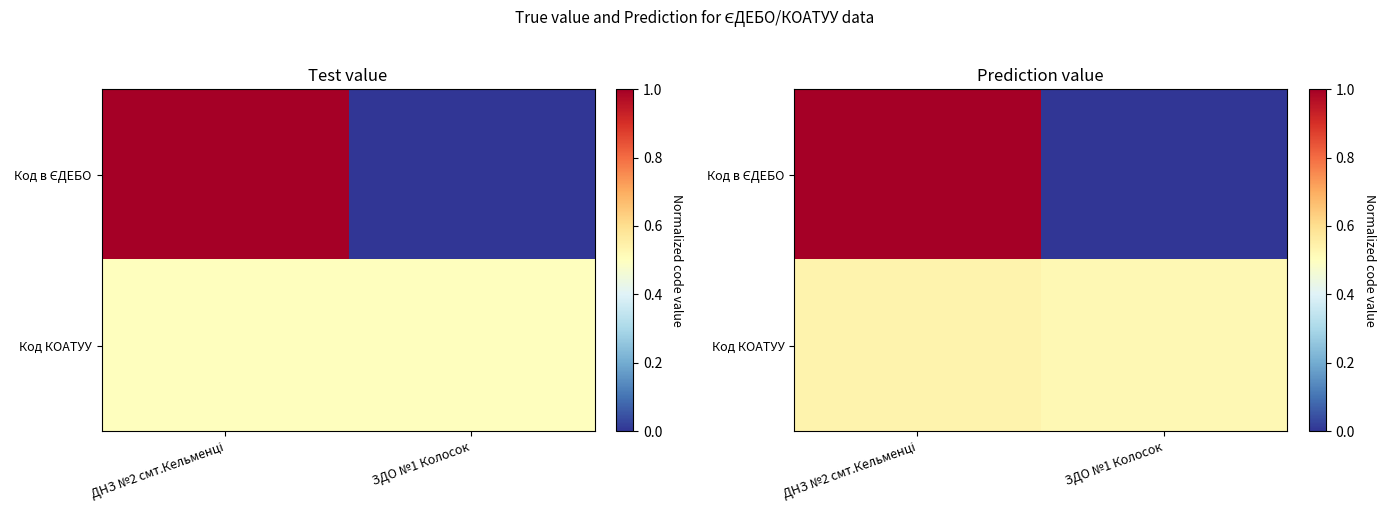

What is the sum of the Код КОАТУУ values at ЗДО №1 Колосок and ДНЗ №2 смт.Кельменці?

1.1